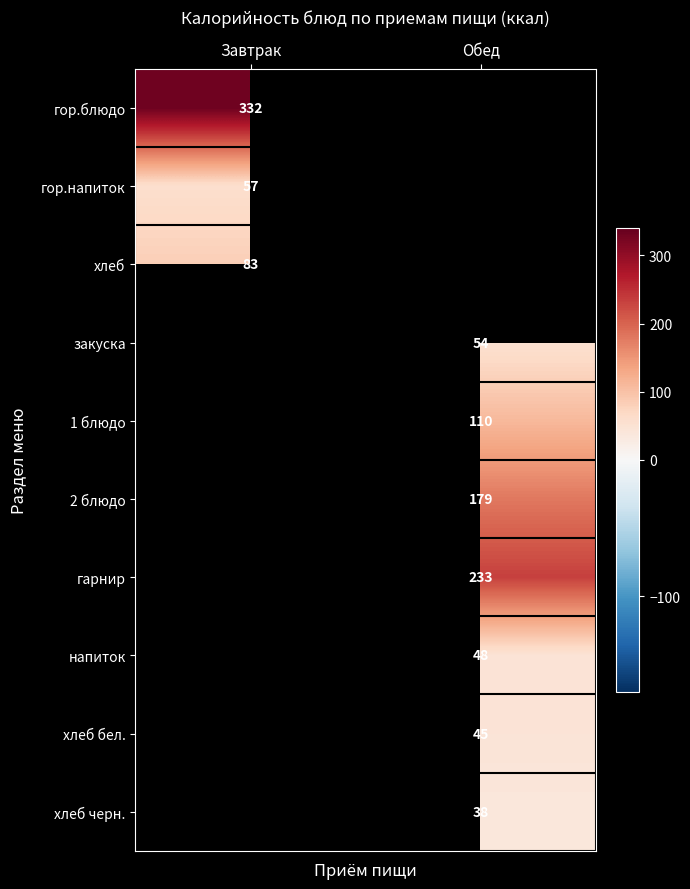

Which has a higher value, Обед or Завтрак?

Завтрак